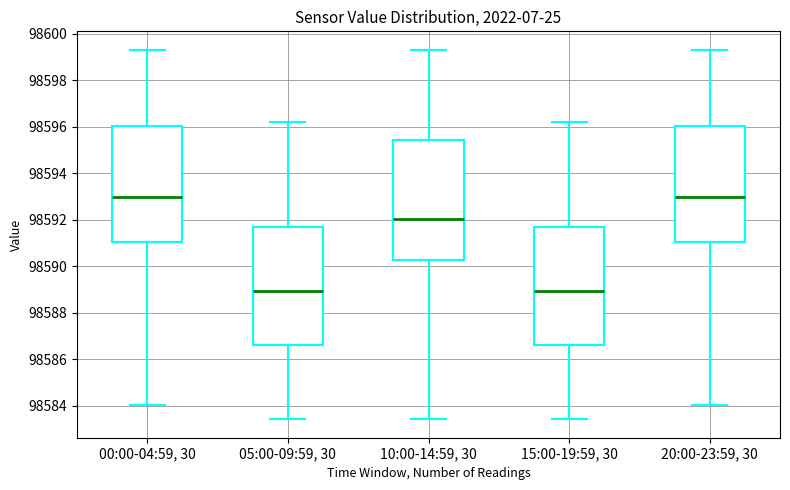

Reading left to right, read every box against the y-axis: the position of its median line, the range the box covers, and the ends of its whiskers. The values are not printed on the chart, so give them approximately, as read against the axis.

00:00-04:59, 30: median 98593.0, box 98591.0 to 98596.0, whiskers 98584.0 to 98599.4
05:00-09:59, 30: median 98589.0, box 98586.6 to 98591.6, whiskers 98583.4 to 98596.2
10:00-14:59, 30: median 98592.0, box 98590.2 to 98595.4, whiskers 98583.4 to 98599.4
15:00-19:59, 30: median 98589.0, box 98586.6 to 98591.6, whiskers 98583.4 to 98596.2
20:00-23:59, 30: median 98593.0, box 98591.0 to 98596.0, whiskers 98584.0 to 98599.4